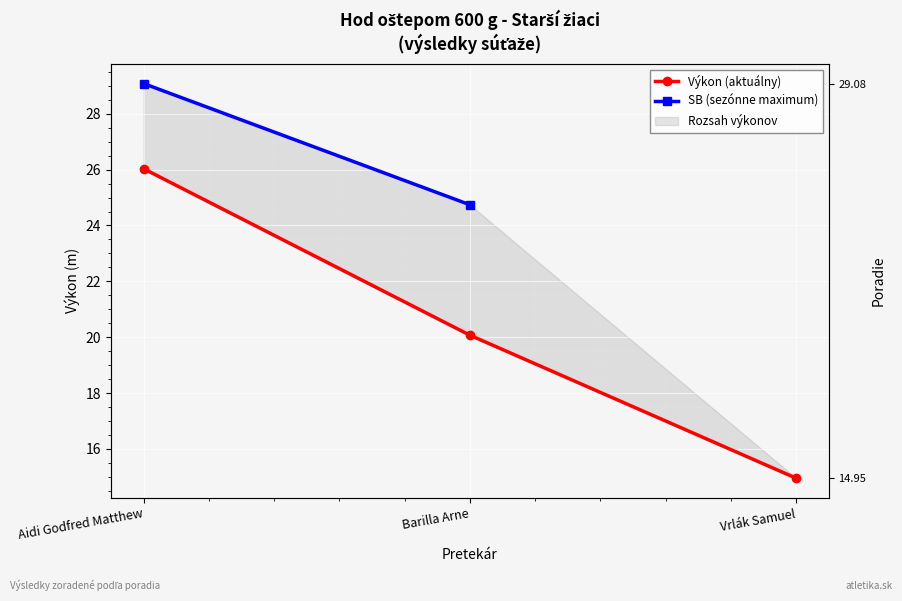

What is the value of the Výkon (aktuálny) point at the 1st from the left?

26.0